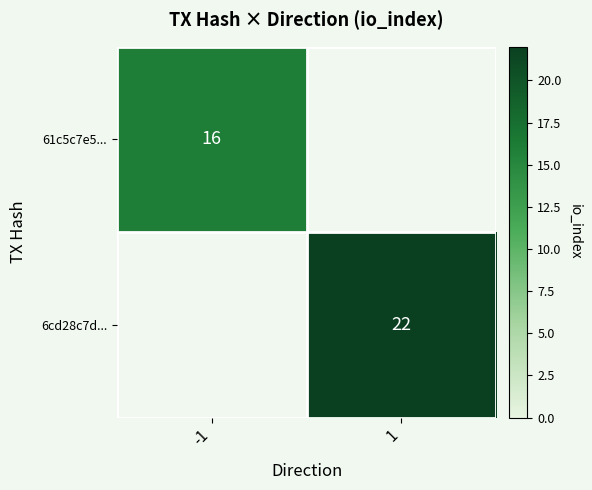

What is the difference between the highest and lowest values at 1?

22